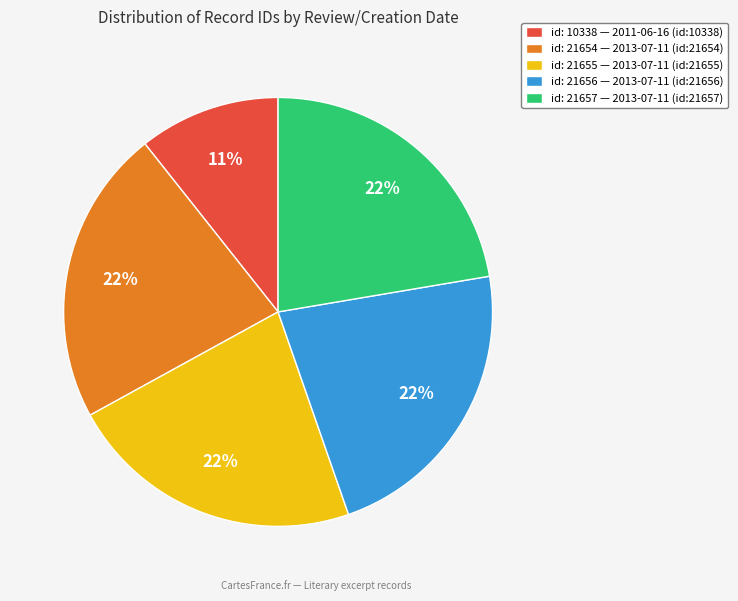

Count the number of slices in the pie.

5